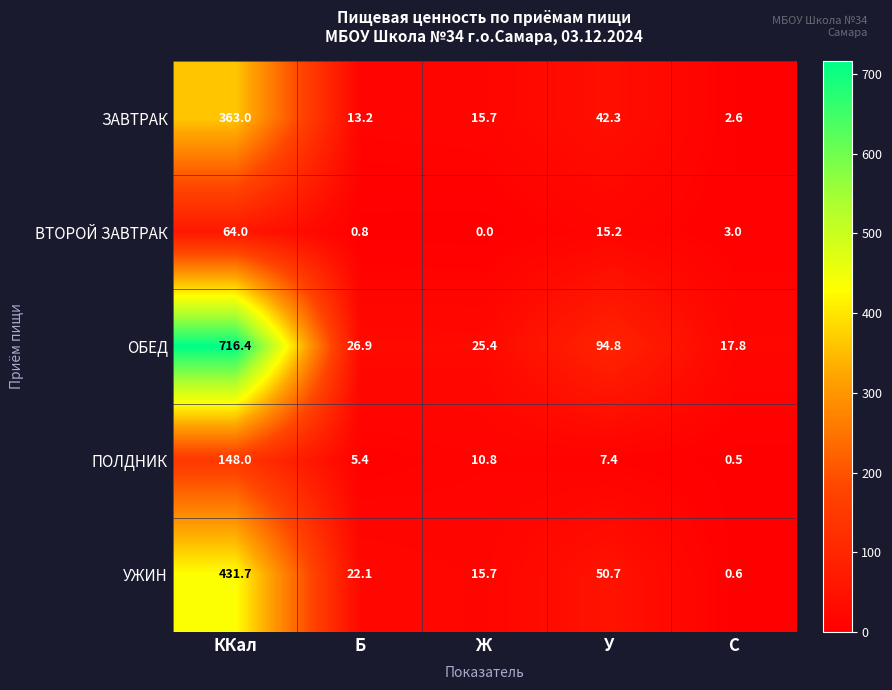

What is the difference between the УЖИН values at Ж and У?

35.0